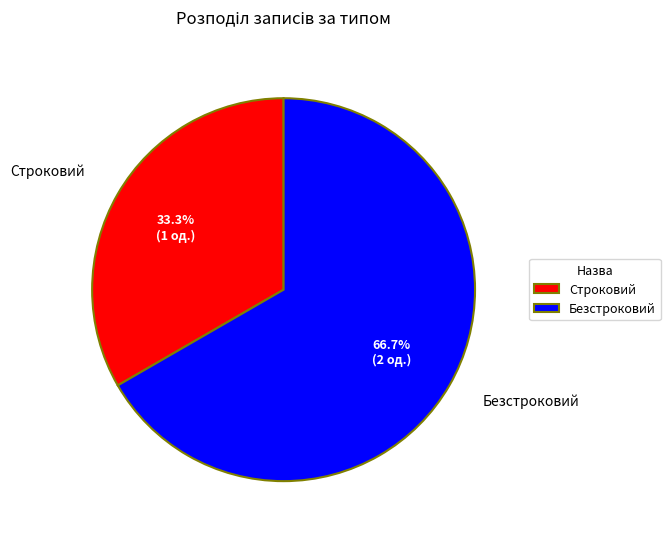

Combined, do Безстроковий and Строковий account for over 50%?

Yes